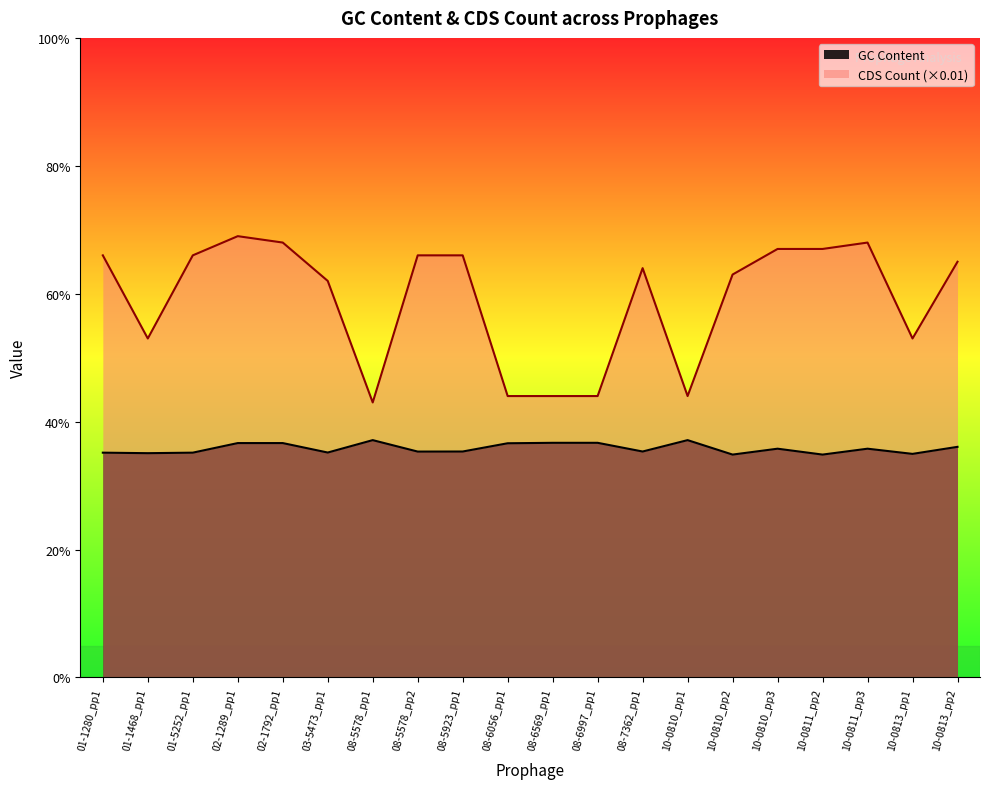

True or false: GC Content and CDS Count Normalized cross at least once.

False